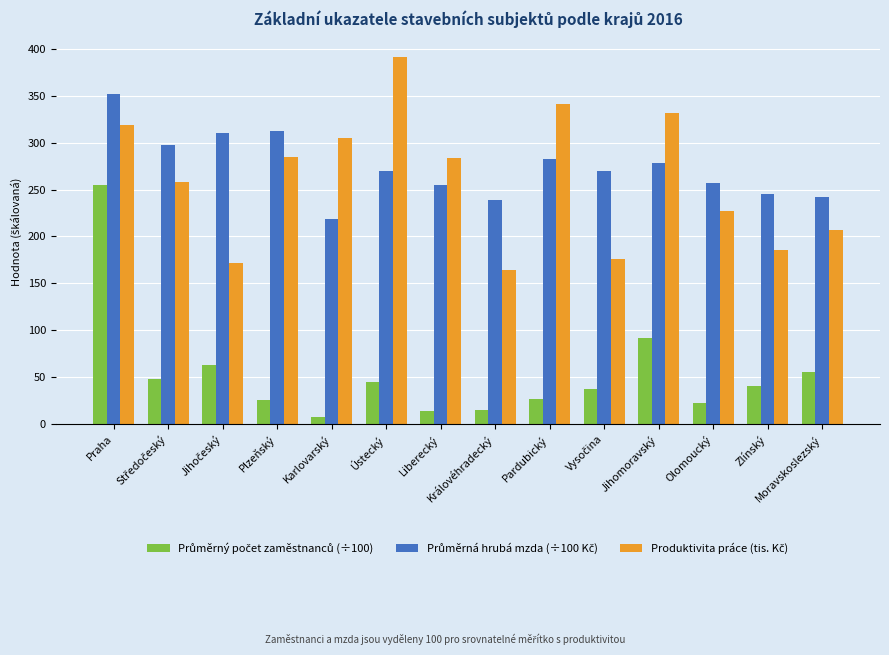

What is the difference between the highest and lowest values at Jihomoravský?

239.9